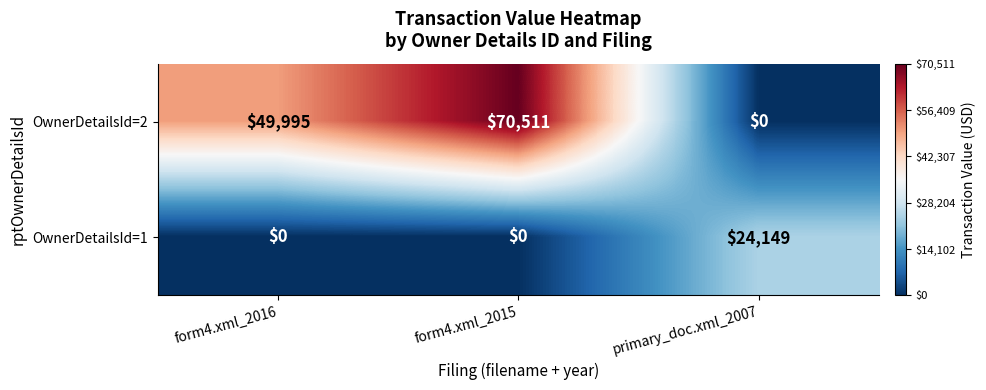

Reading right to left, list all the values displayed in this chart.

OwnerDetailsId=2: 0	70511	49995
OwnerDetailsId=1: 24149	0	0